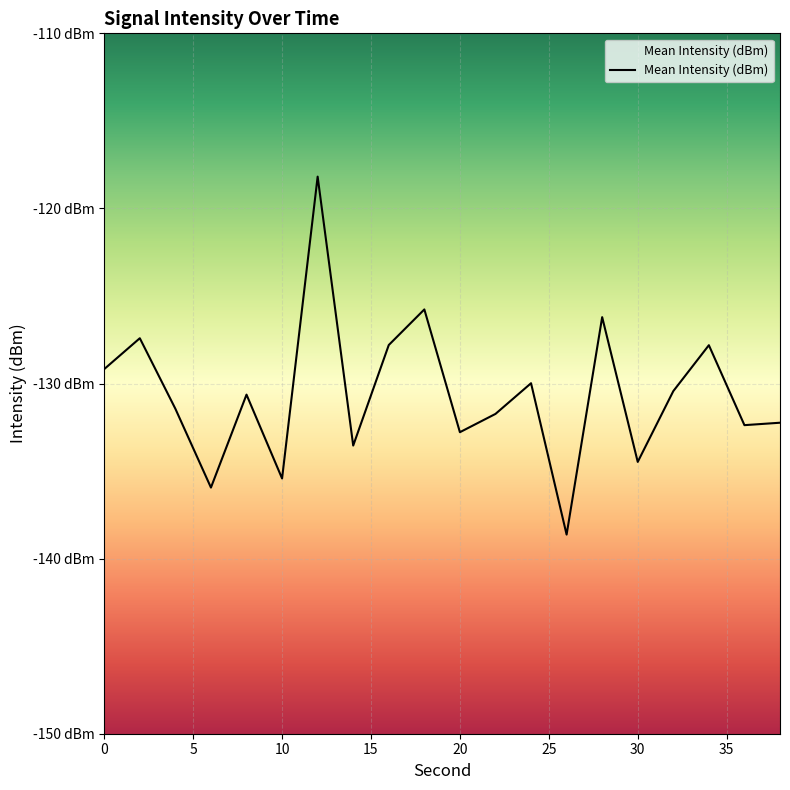

What is the value of the 15th point from the left?

-126.2